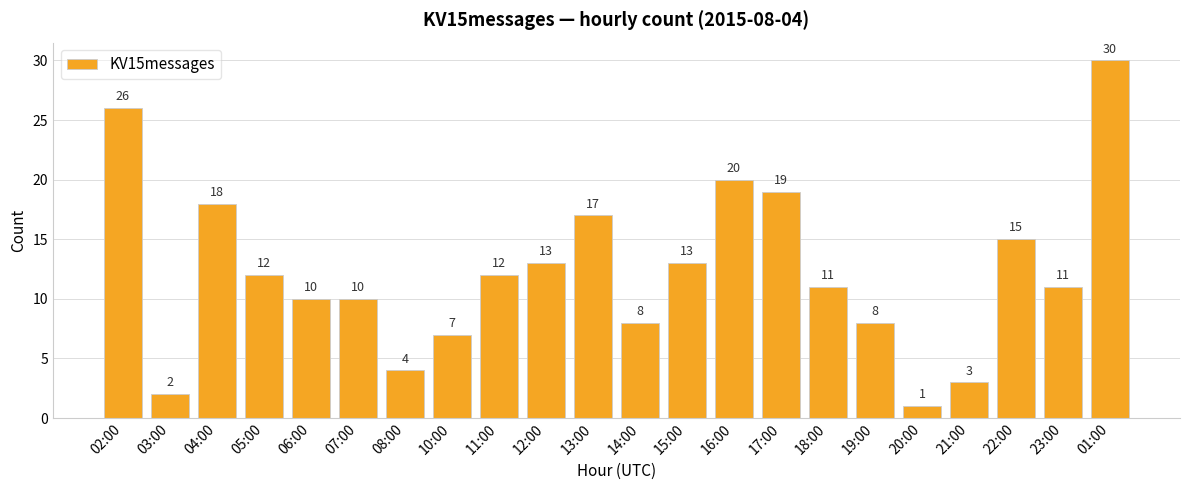

At which category does the chart reach its minimum across all series?

20:00